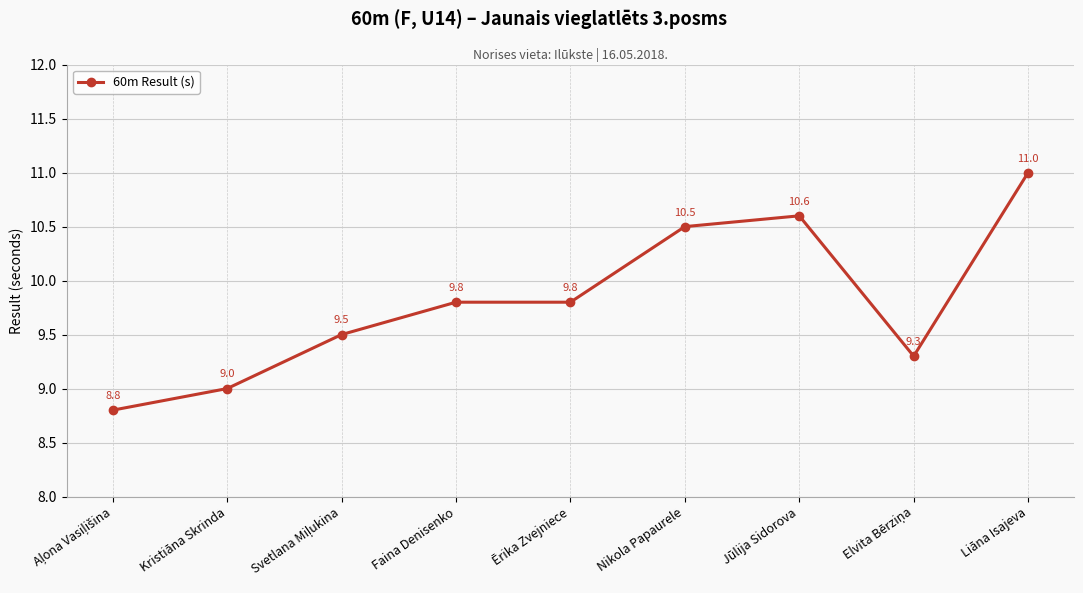

How many data points are less than 9?

1